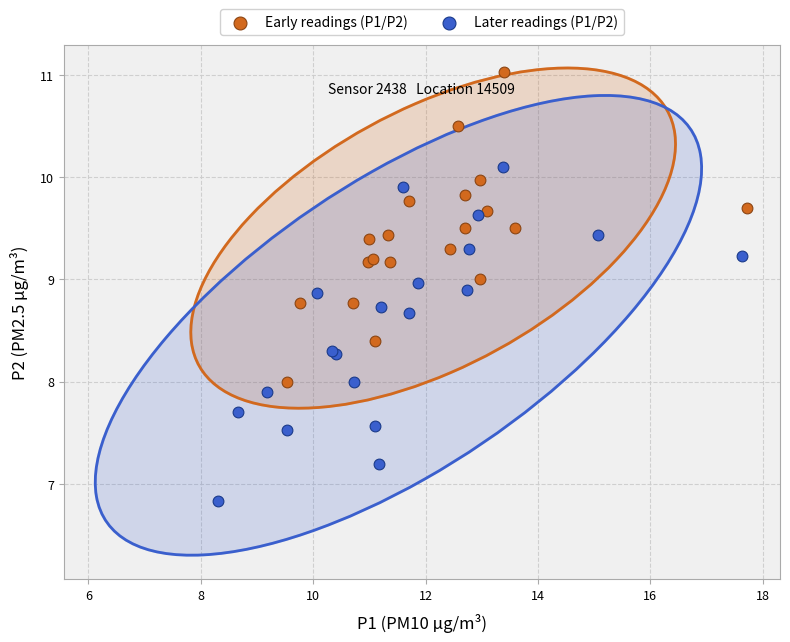

What are all the series names shown in the legend?

Early readings (P1/P2), Later readings (P1/P2)